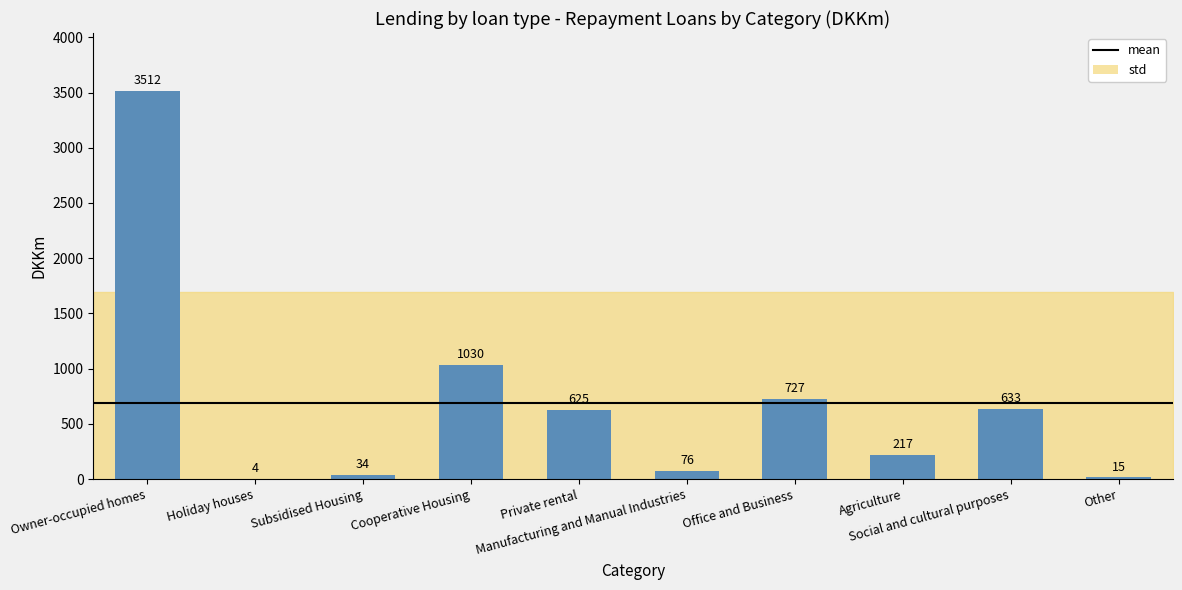

What is the sum of the values at Social and cultural purposes and Subsidised Housing?

666.6